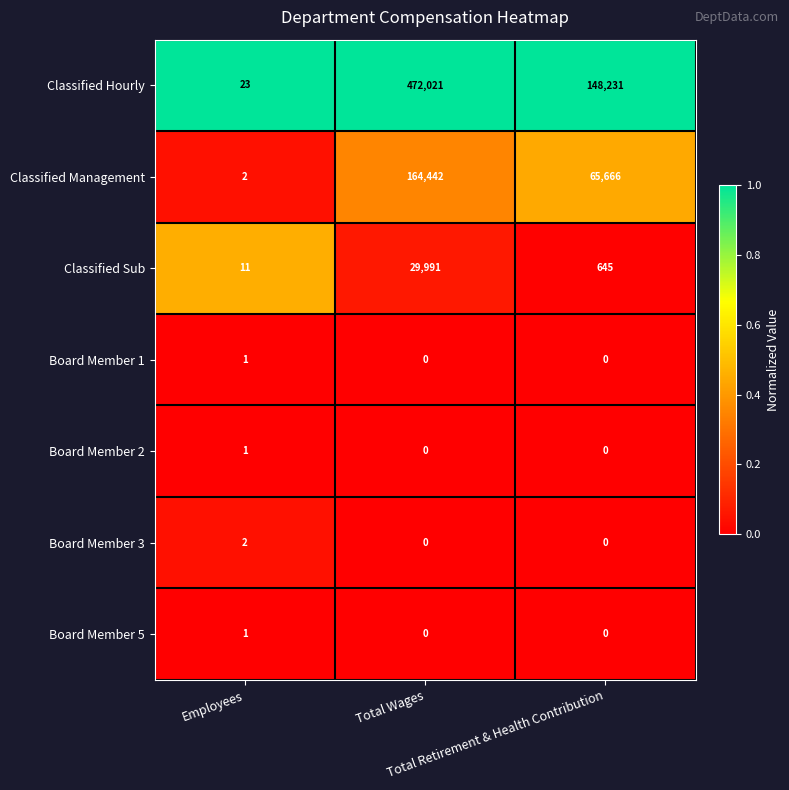

Which series has the largest range (max minus min)?

Classified Hourly